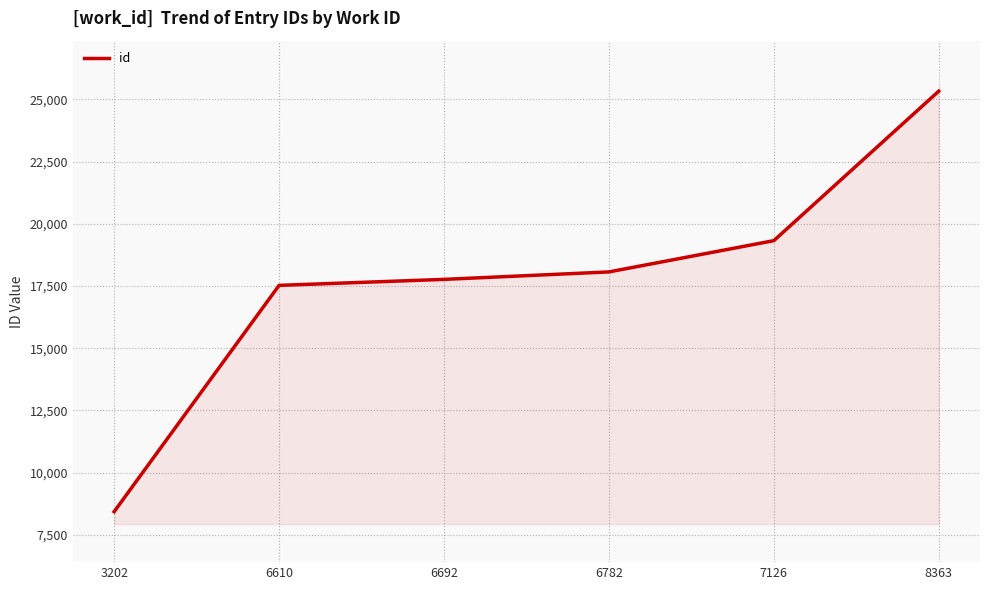

Is it true that the value at 6610 is 8808?

False